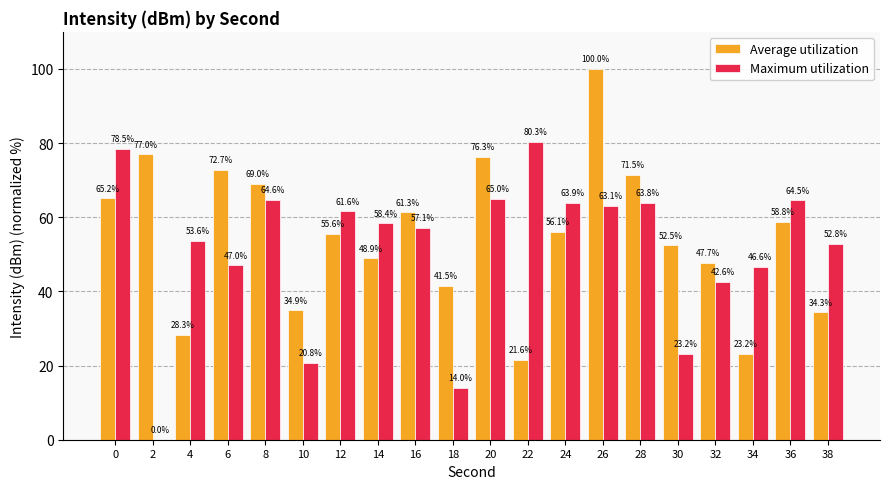

Read the Maximum utilization value at 32.

42.6